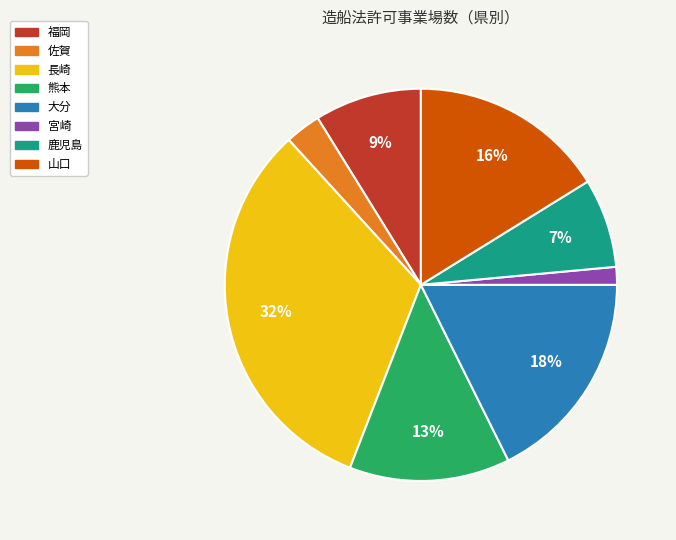

To the nearest percent, what is the combined percentage of 福岡 and 宮崎?

10%